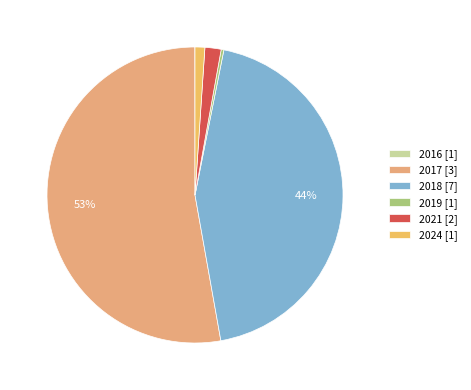

The 2018 slice represents 36% of the pie. True or false?

False